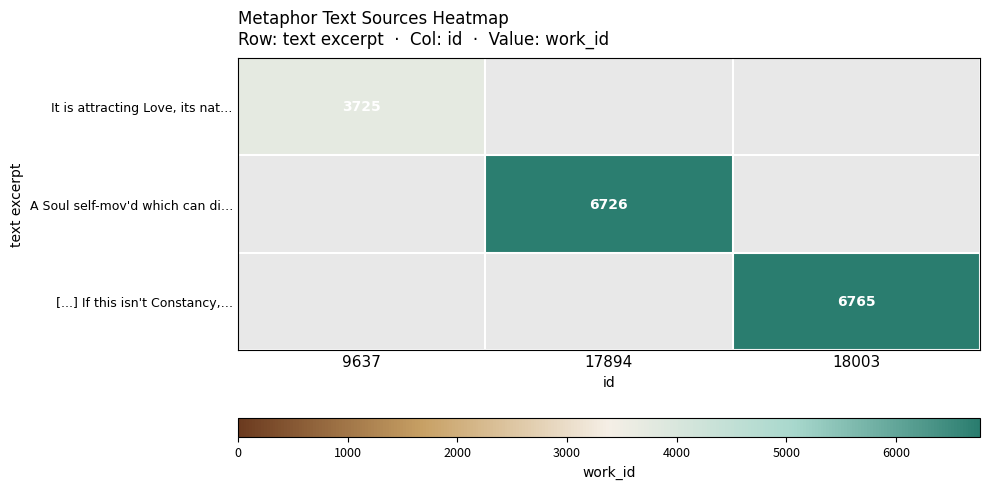

The [...] If this isn't Constancy,… series shows 6765 at 18003. True or false?

True